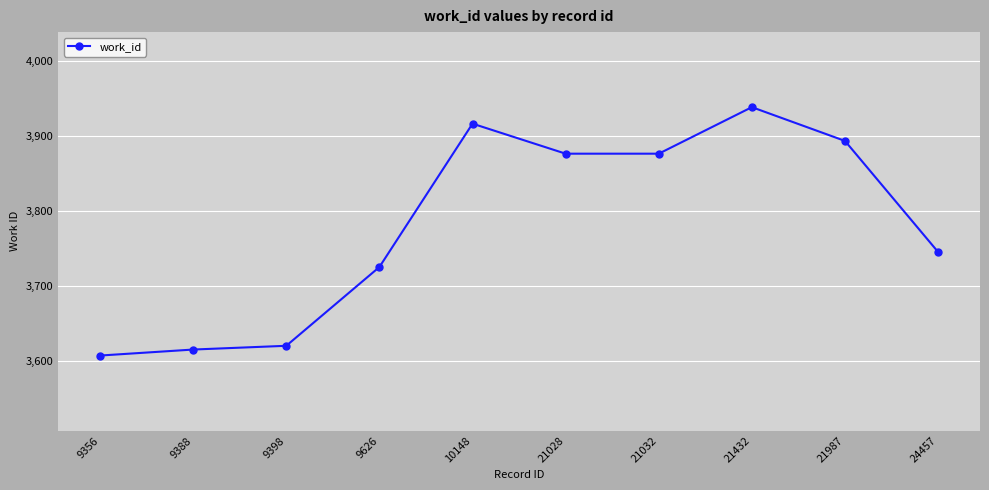

What is the approximate value at 21028, to the nearest 10?

3880